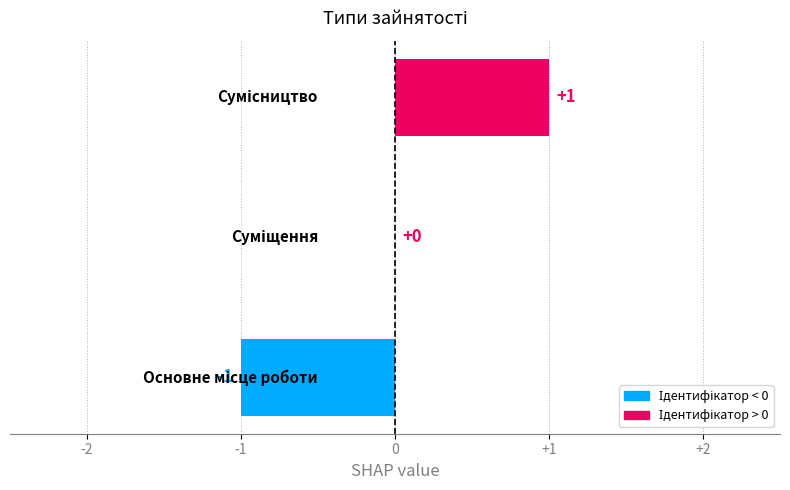

How many values are between -1 and 1?

3